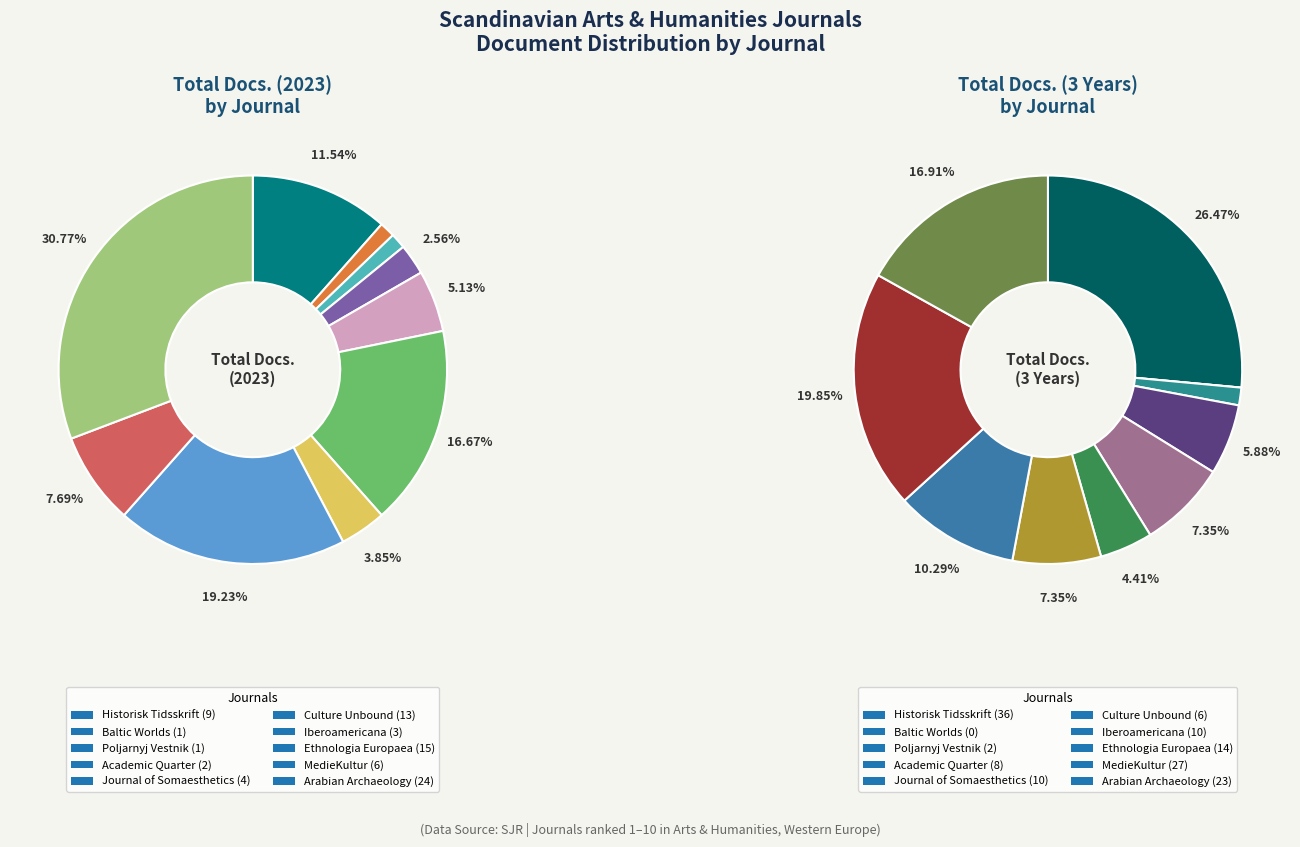

To the nearest percent, what percentage of the pie is Journal of Somaesthetics?

7%